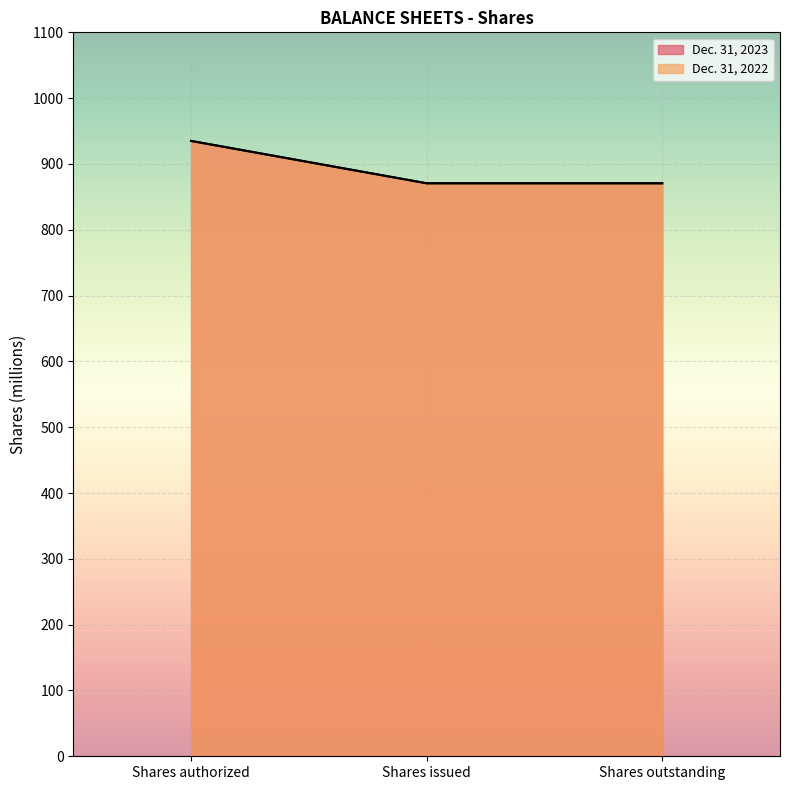

Read the Dec. 31, 2023 value at Shares authorized.

935.0